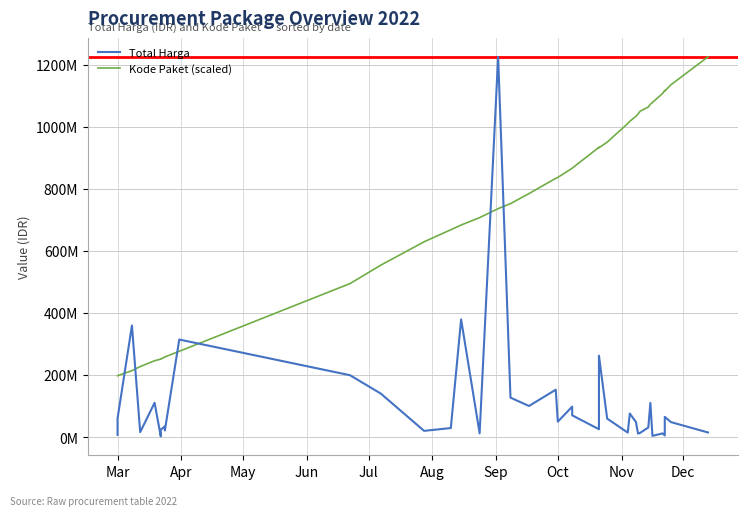

Is the value of Kode Paket (scaled) at 17 greater than the value of Total Harga at May?

Yes